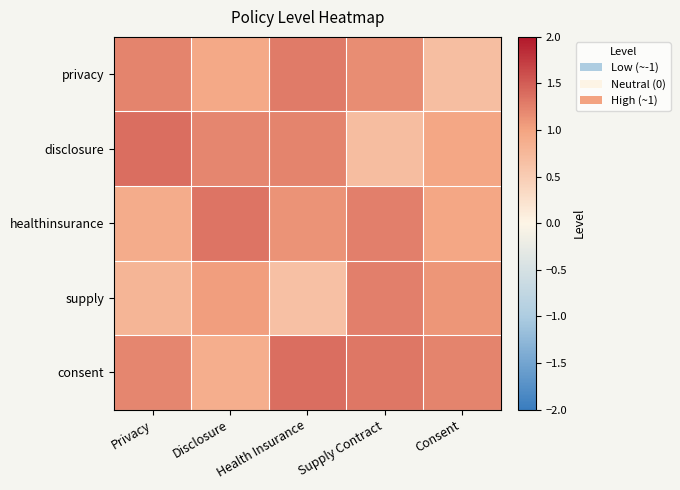

At which category is the sum across all series the highest?

Supply Contract